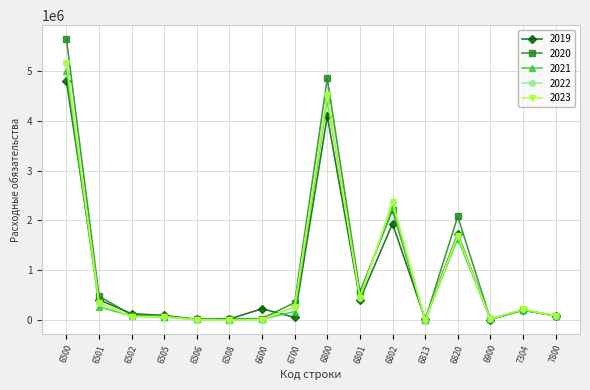

Where does the 2022 series first go above 211874?

6500